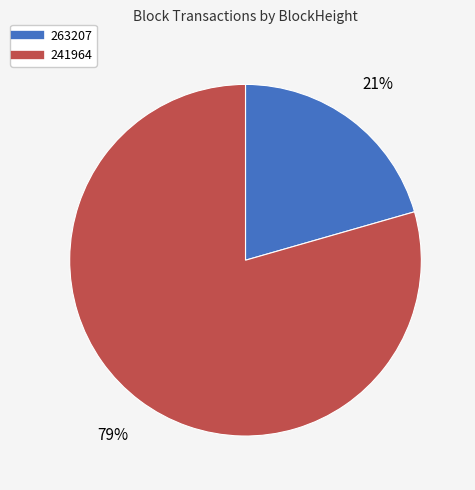

Which slice is the smallest?

263207